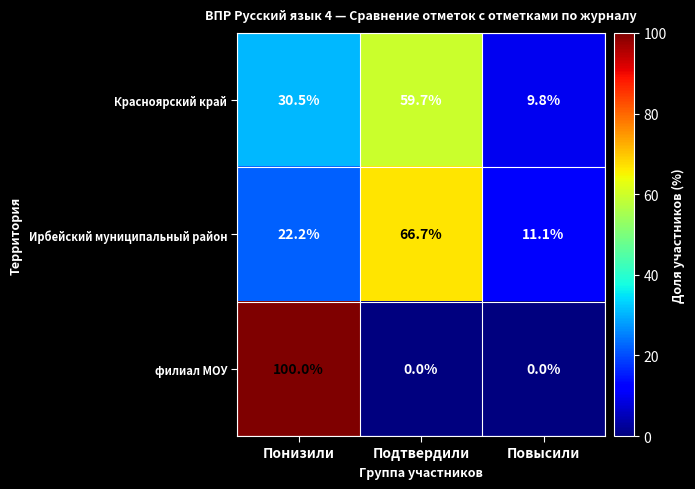

Where does the Красноярский край series first go above 30?

Понизили